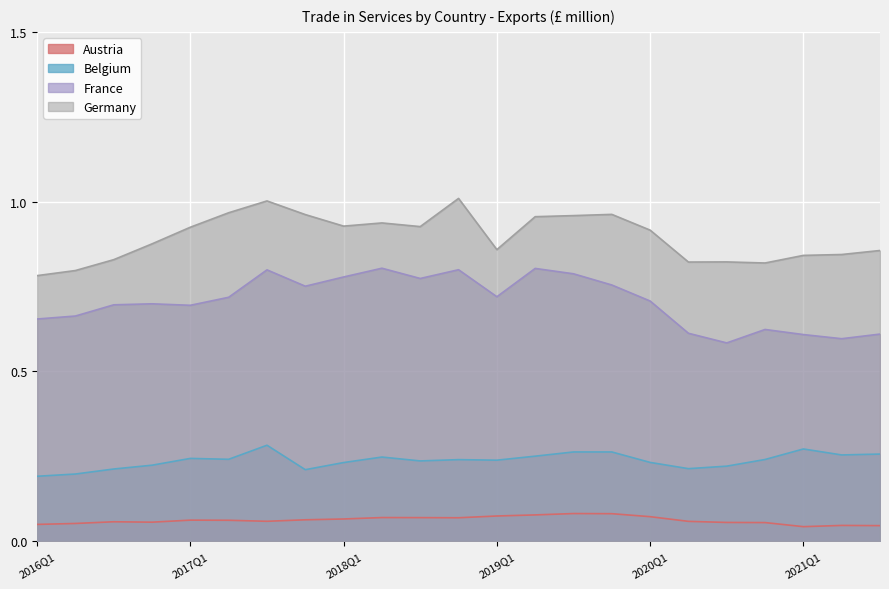

At which category does the chart reach its peak across all series?

2018Q4